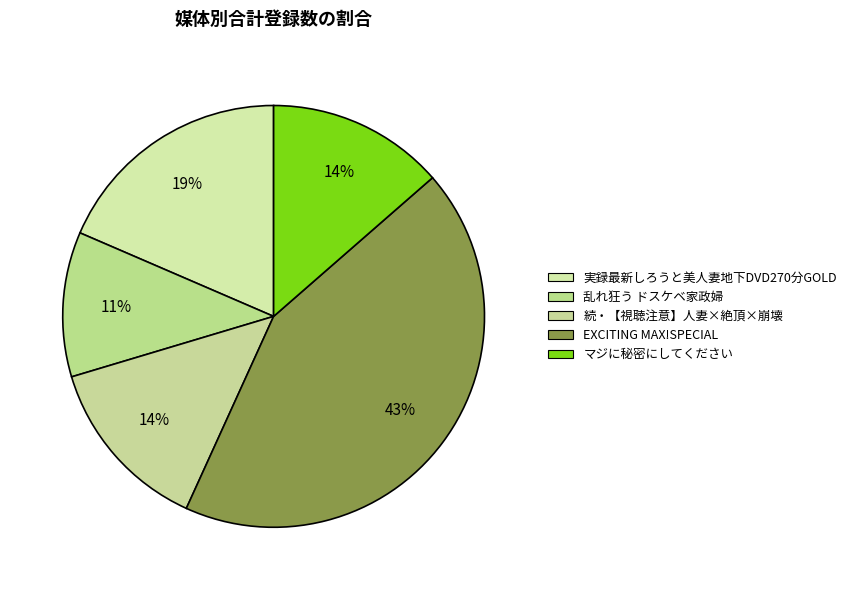

How many segments does this pie chart have?

5